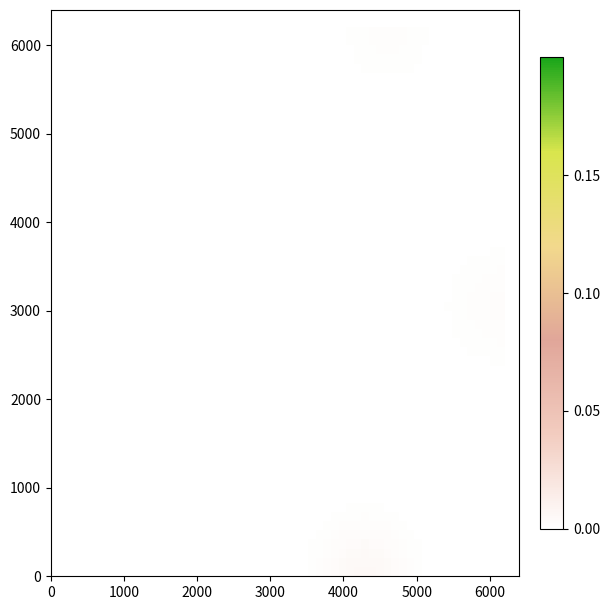

Reading left to right, transcribe all the data shown in this chart.

12720: 1=0.3	2=0.0	3=0.0
17601: 1=0.0	2=0.2	3=0.0
13829: 1=0.0	2=0.0	3=0.1